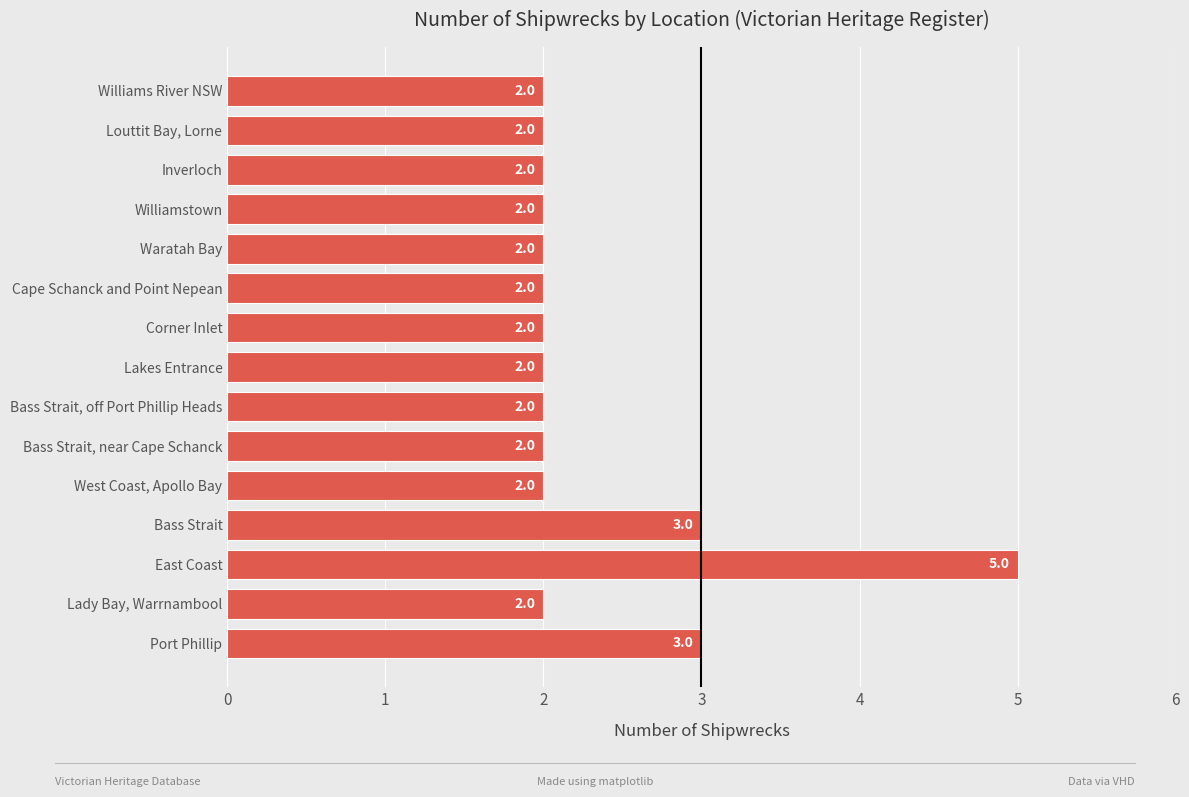

The value at Lady Bay, Warrnambool is 2. True or false?

True